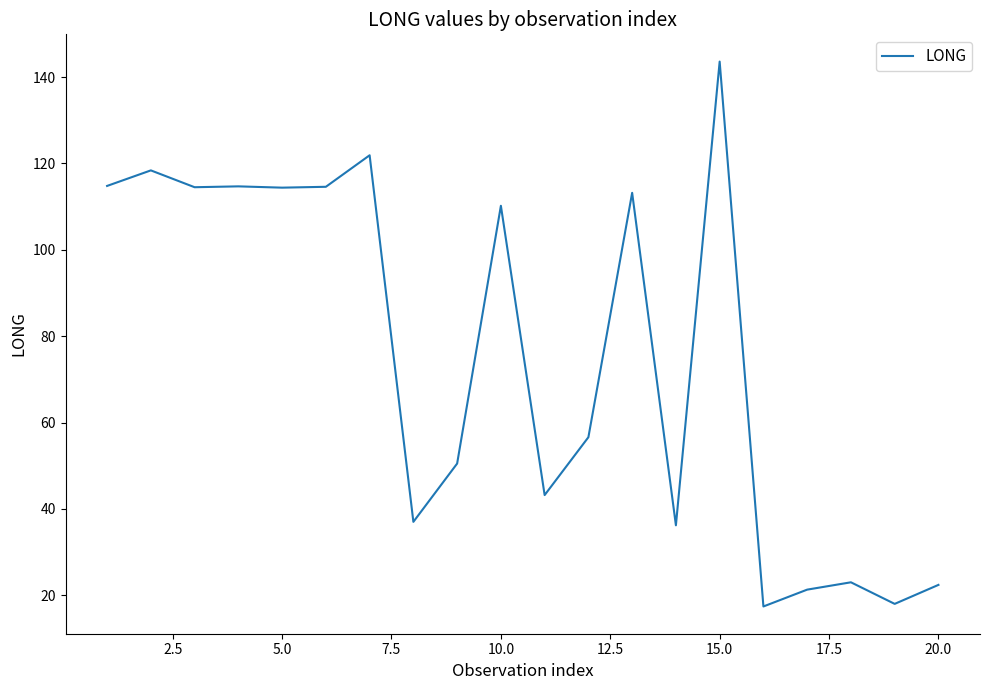

What is the smallest value displayed?

17.4